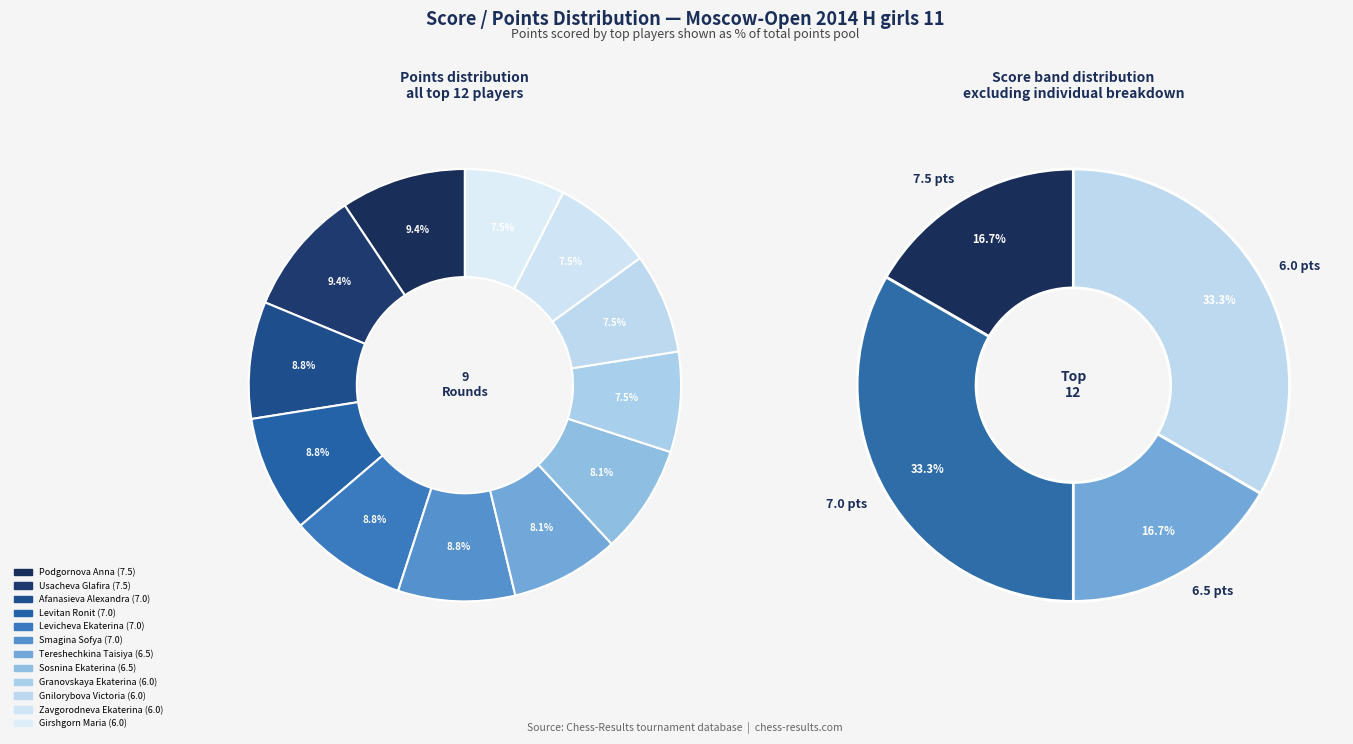

Is there a majority slice in this chart?

No